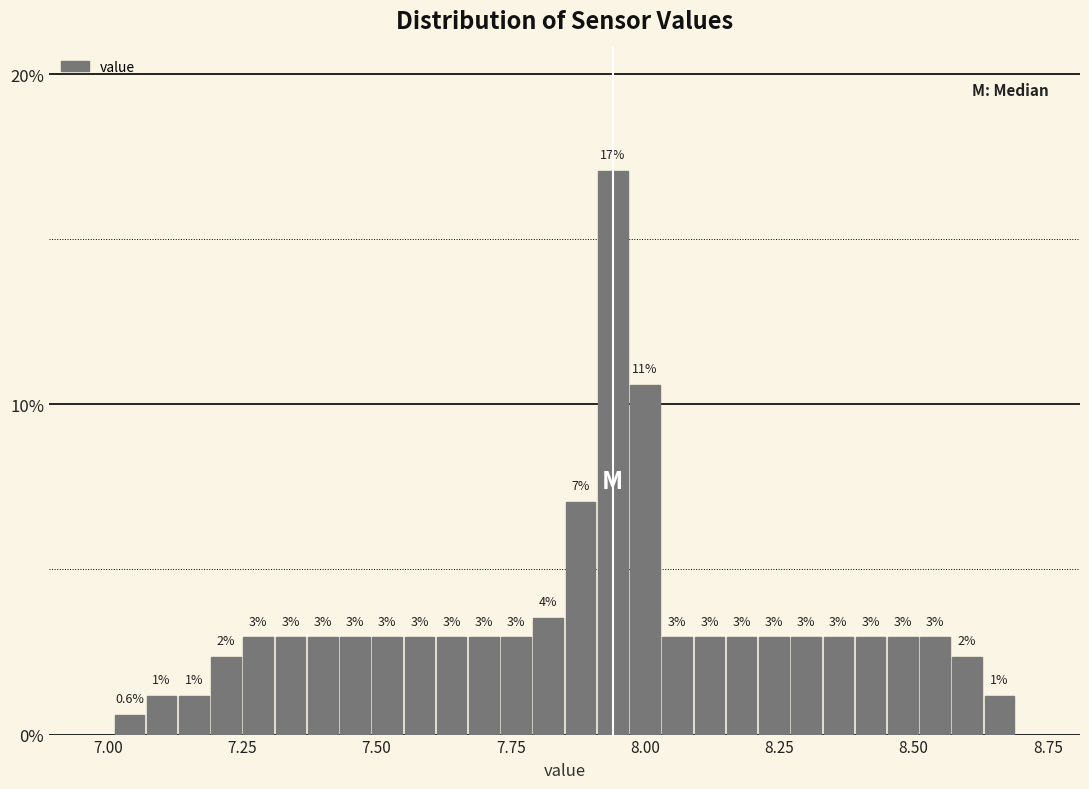

Around what value on the x-axis is the tallest bar? Give the approximate position of its centre, as read against the axis.

7.95